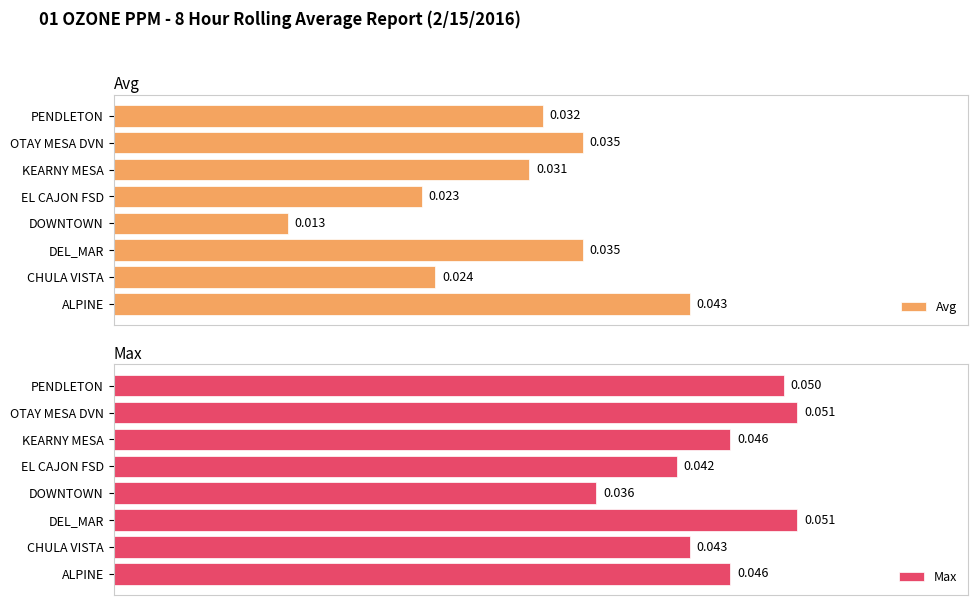

At which label does Avg reach its peak?

ALPINE